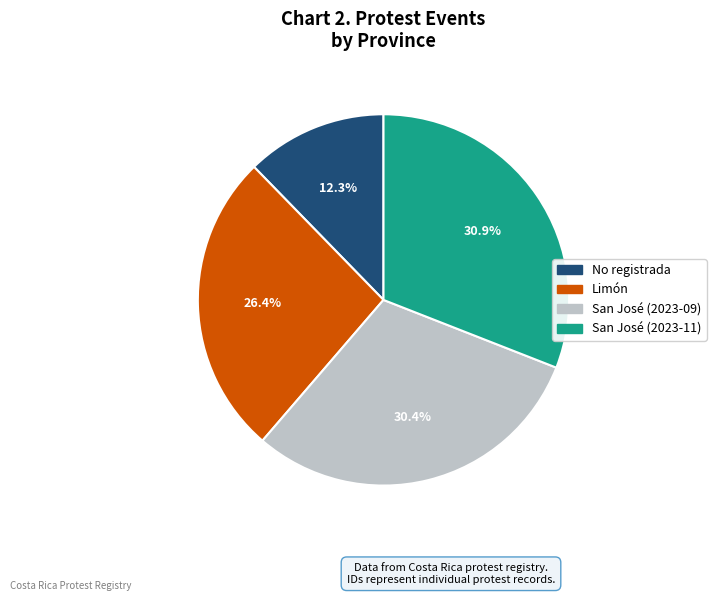

Which category has the smallest portion of the pie?

No registrada